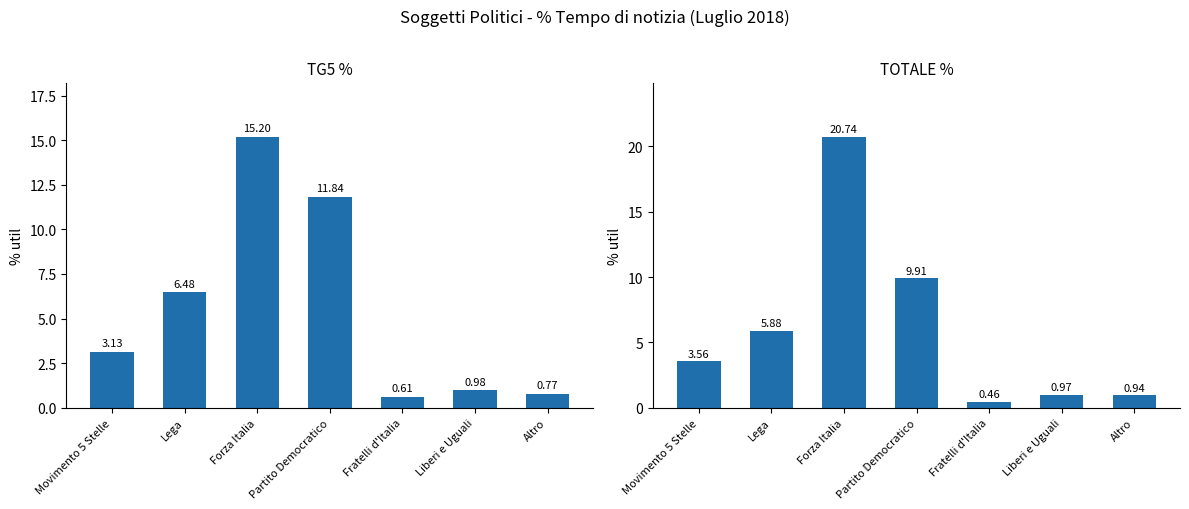

Which has a higher value, Liberi e Uguali or Movimento 5 Stelle?

Movimento 5 Stelle